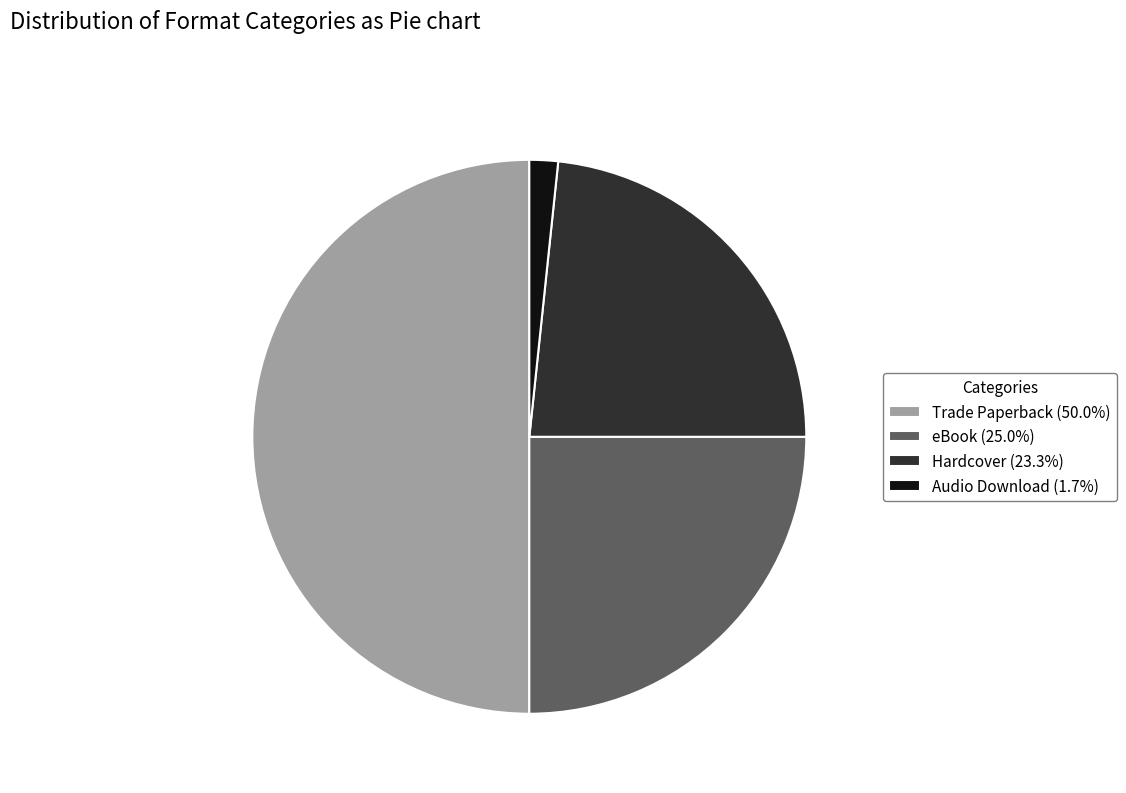

What is the ratio of the value at Hardcover (23.3%) to the value at eBook (25.0%)?

0.9